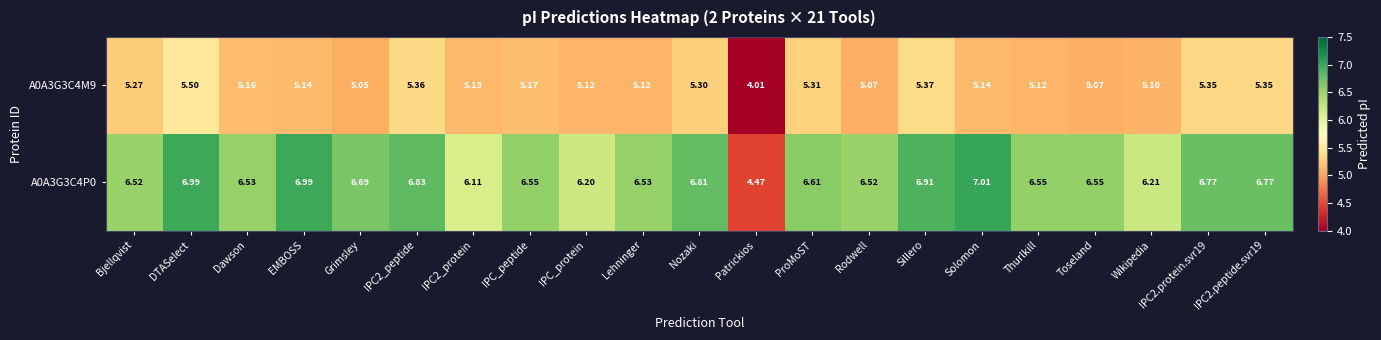

Is the value of A0A3G3C4M9 at Sillero greater than the value of A0A3G3C4P0 at IPC2.peptide.svr19?

No